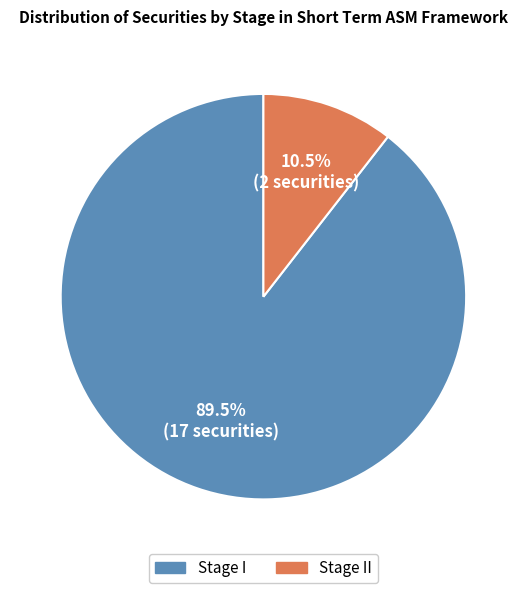

What is the smallest slice in the pie chart?

Stage II